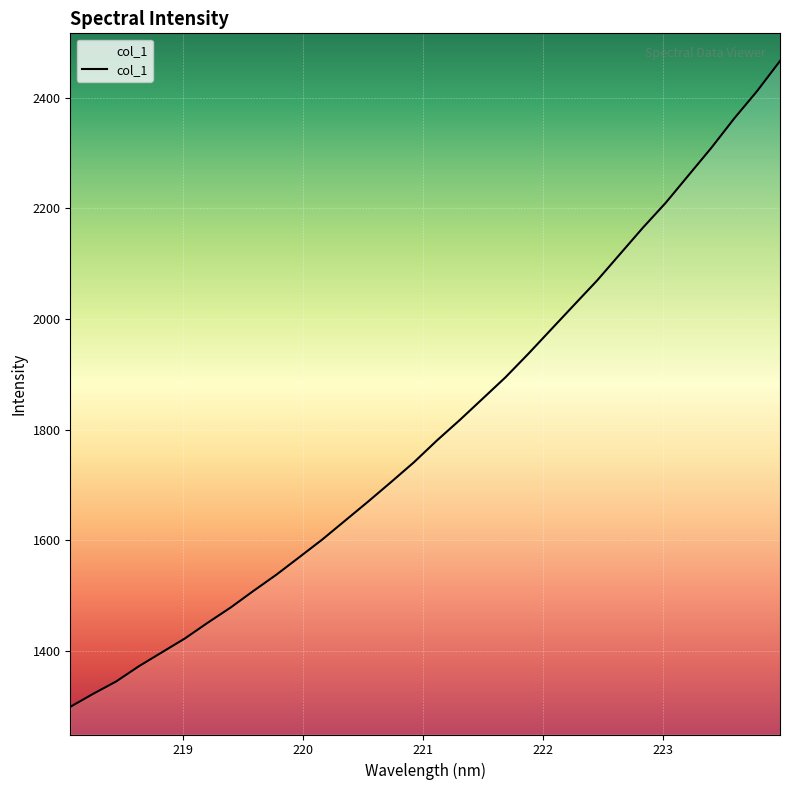

What is the greatest value displayed?

2466.7